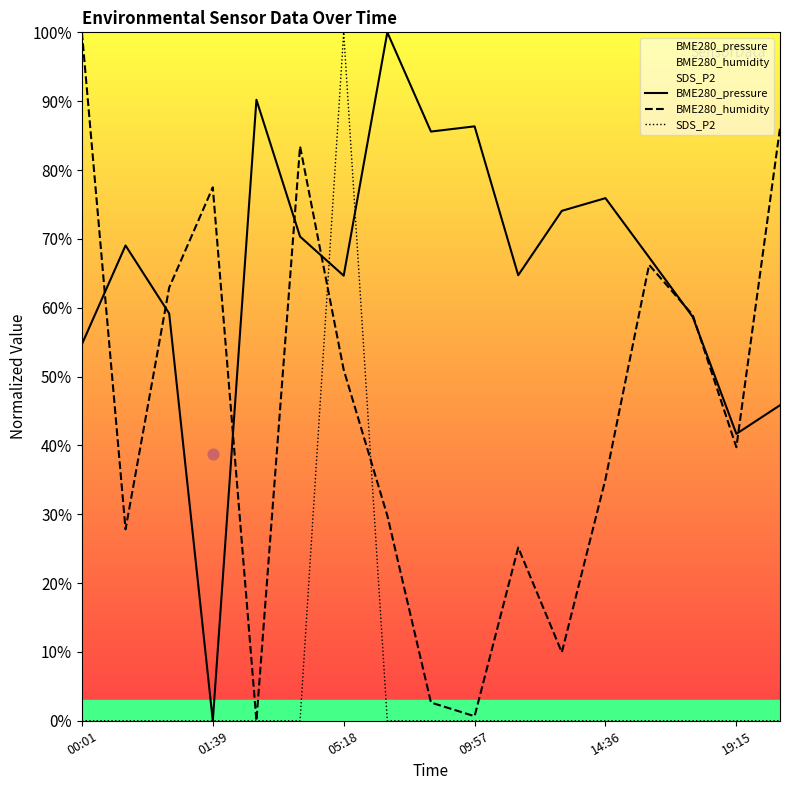

Which series has the widest spread of Y values?

BME280_pressure